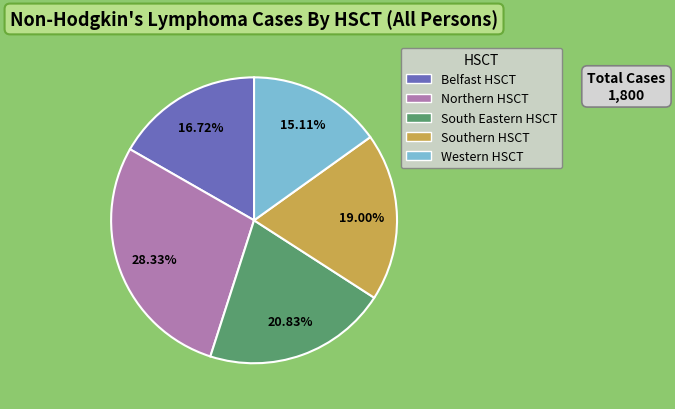

True or false: Northern HSCT accounts for 39% of the total.

False